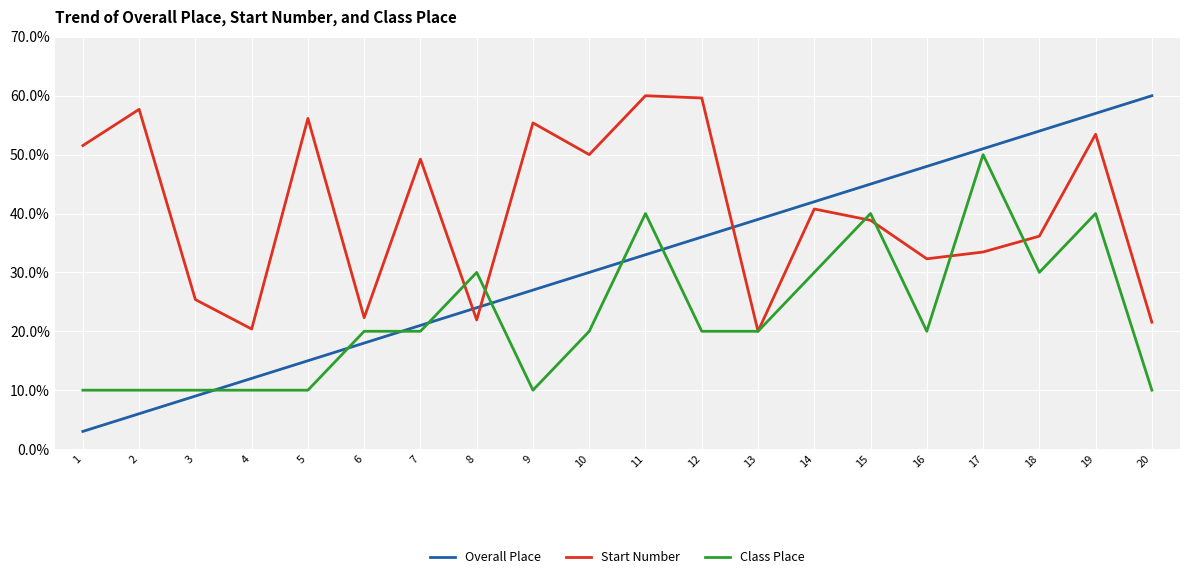

What is the difference between the Start Number values at 3 and 17?

8.1